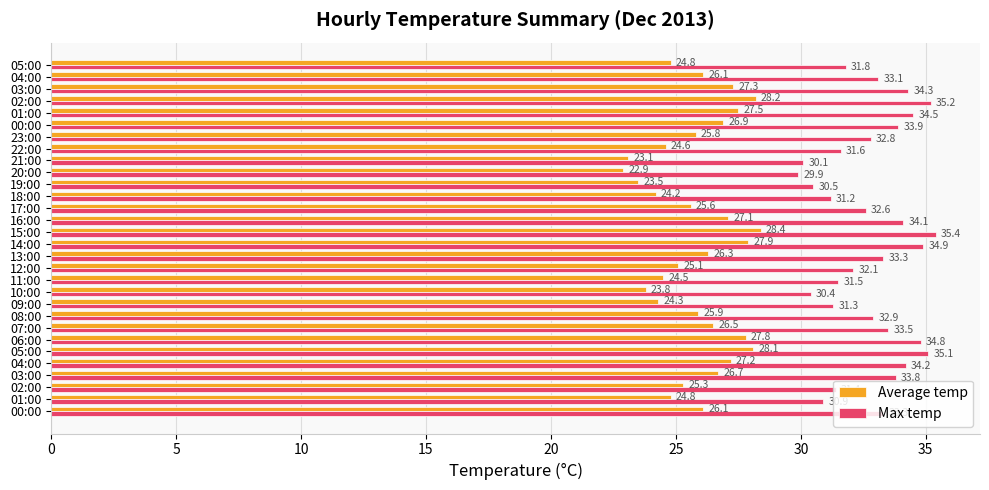

Which series has the largest range (max minus min)?

Average temp